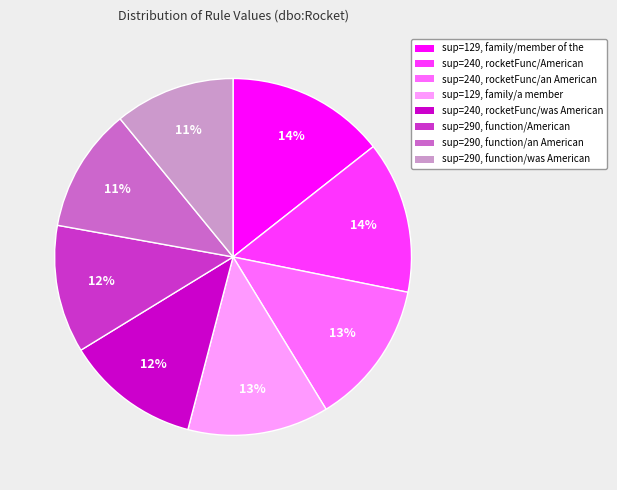

Does any single category account for the majority?

No